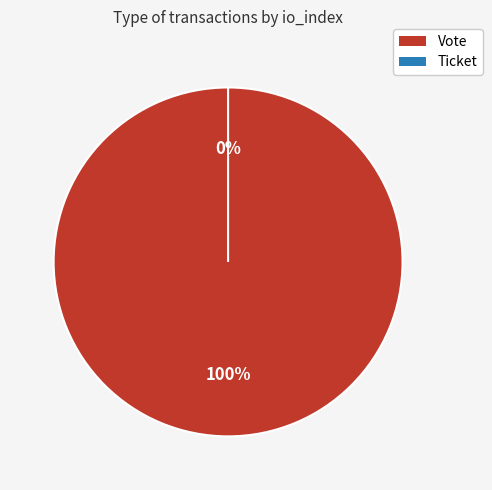

To the nearest percent, what portion does Vote represent?

100%